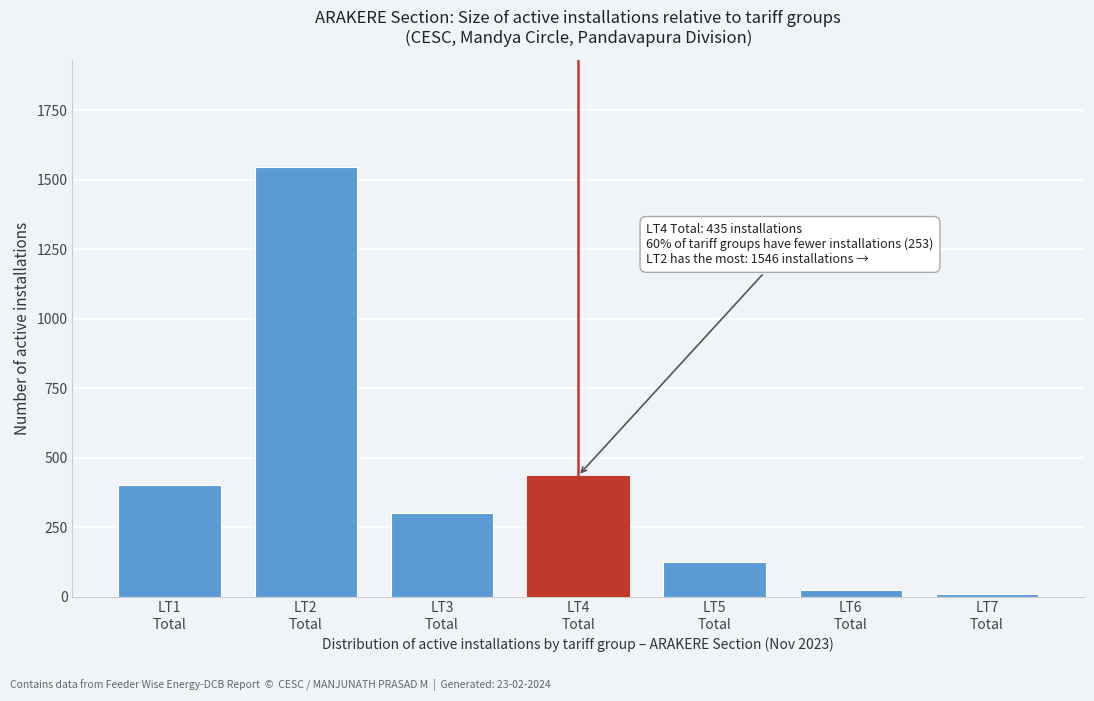

Reading right to left, extract all data points from this chart.

9	25	125	435	300	1546	400